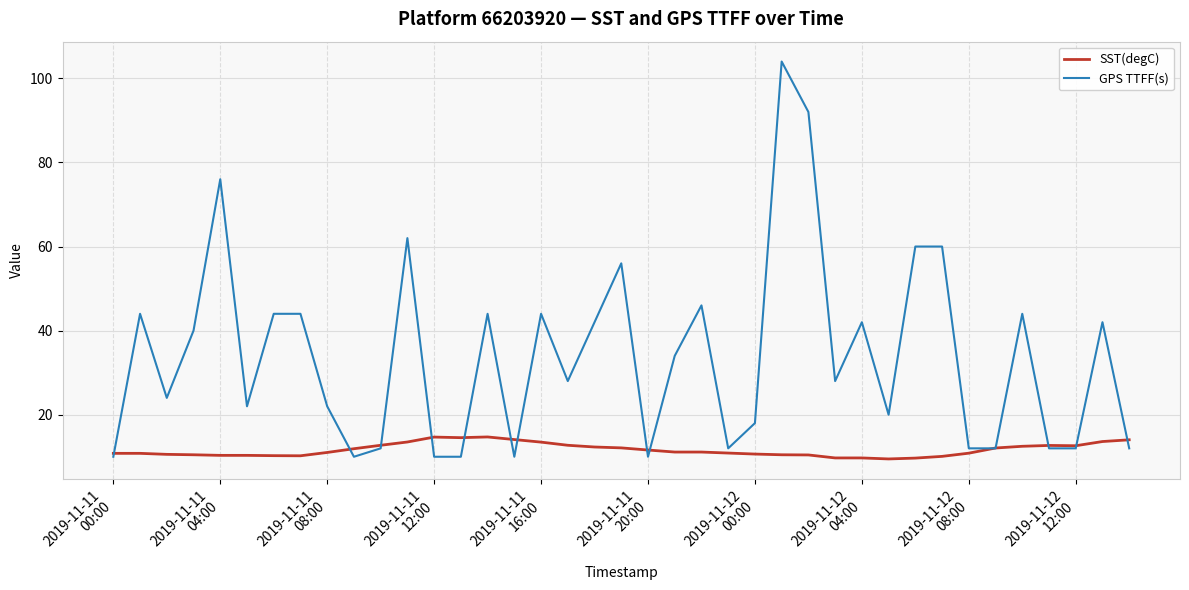

List the series in order of their overall mean, highest first.

GPS TTFF(s), SST(degC)